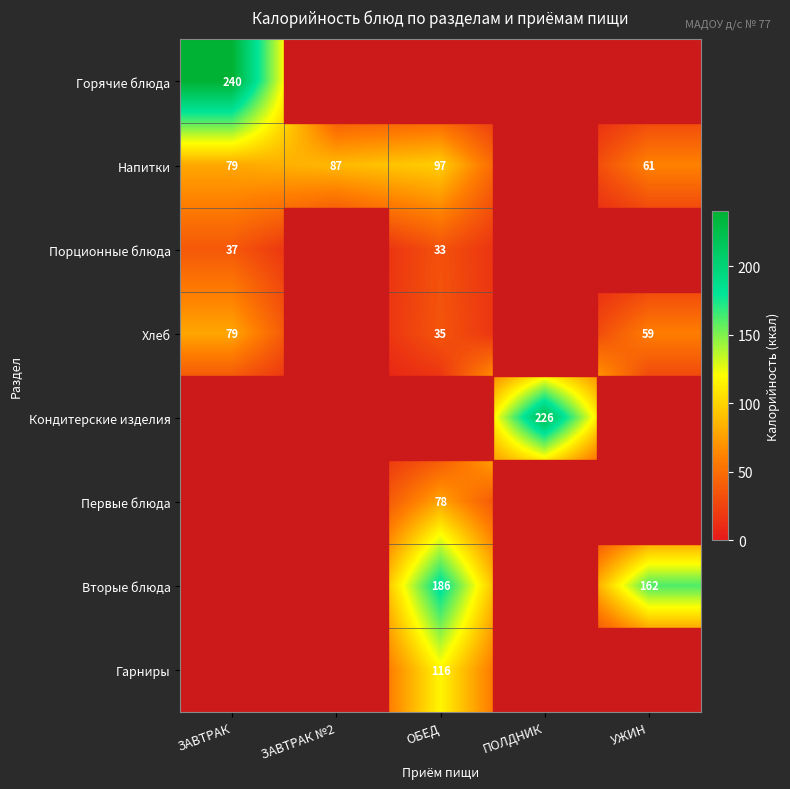

The value of Первые блюда at ОБЕД is 78. True or false?

True